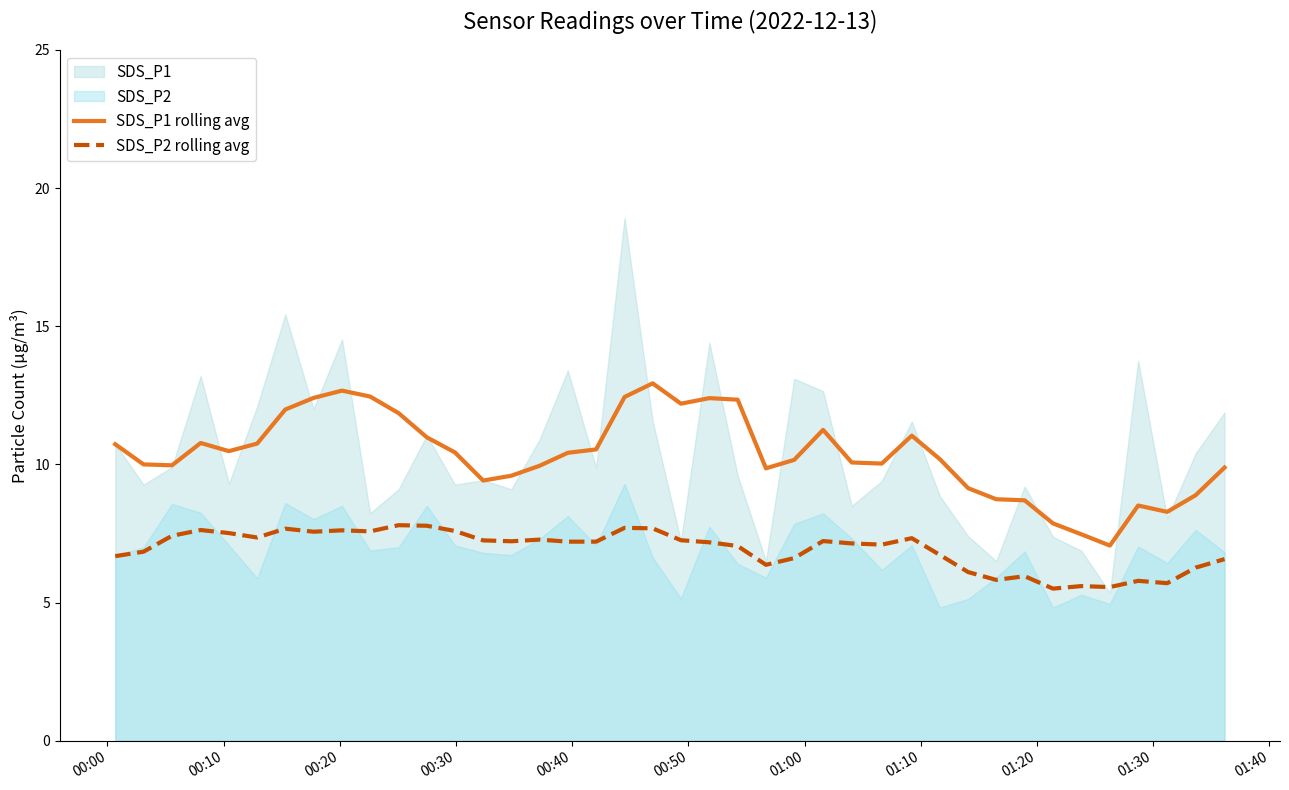

Reading left to right, what are all the values shown in this chart?

SDS_P1 rolling avg: 10.7	10.0	10.0	10.8	10.5	10.8	12.0	12.4	12.7	12.5	11.9	11.0	10.4	9.4	9.6	9.9	10.4	10.5	12.4	12.9	12.2	12.4	12.3	9.9	10.2	11.2	10.1	10.0	11.0	10.2	9.1	8.7	8.7	7.9	7.5	7.1	8.5	8.3	8.9	9.9
SDS_P2 rolling avg: 6.7	6.8	7.4	7.6	7.5	7.4	7.7	7.6	7.6	7.6	7.8	7.8	7.6	7.2	7.2	7.3	7.2	7.2	7.7	7.7	7.3	7.2	7.0	6.4	6.6	7.2	7.1	7.1	7.3	6.7	6.1	5.8	6.0	5.5	5.6	5.6	5.8	5.7	6.3	6.6